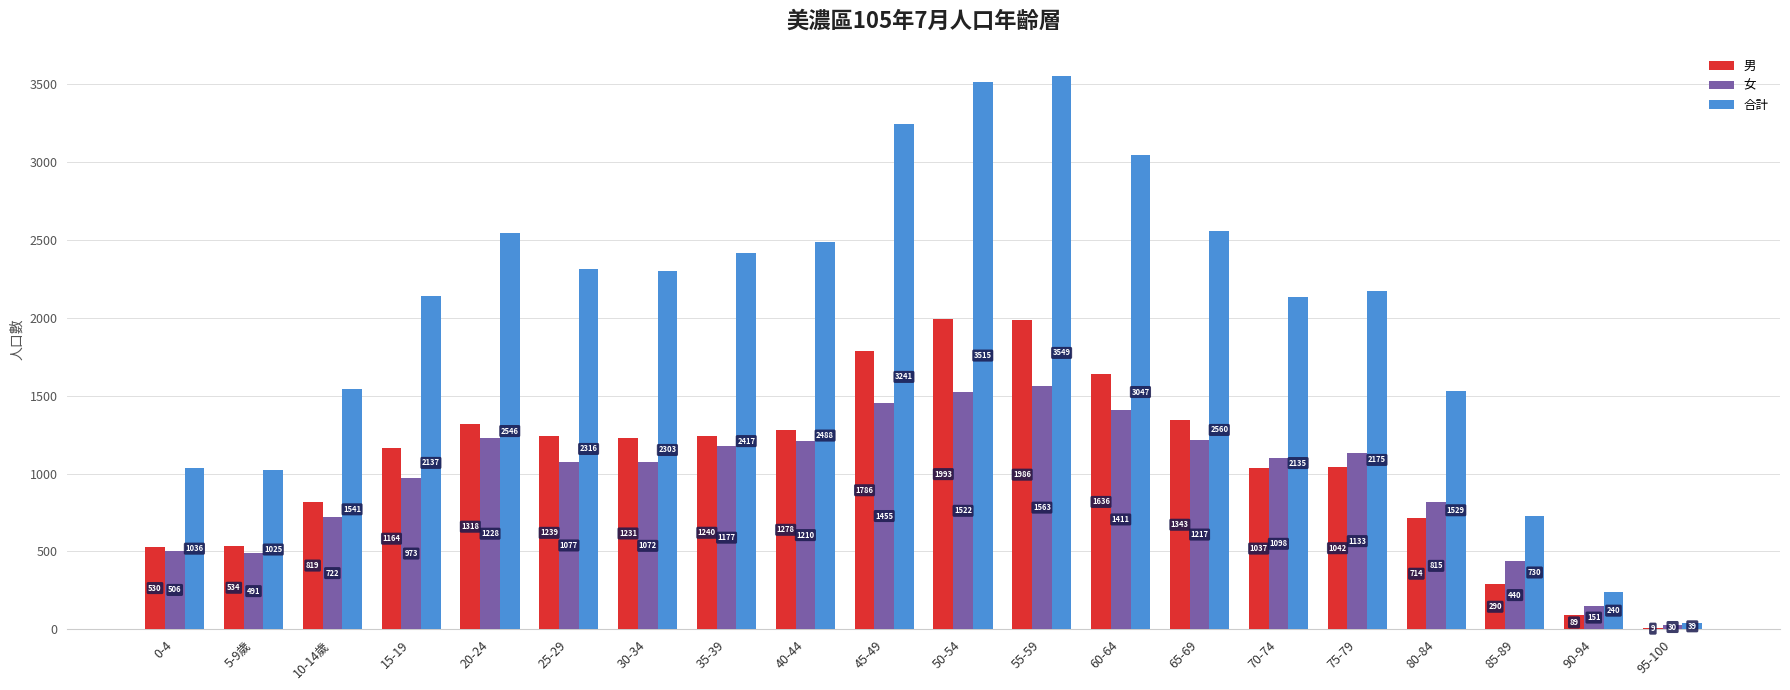

The 女 series shows 774 at 65-69. True or false?

False